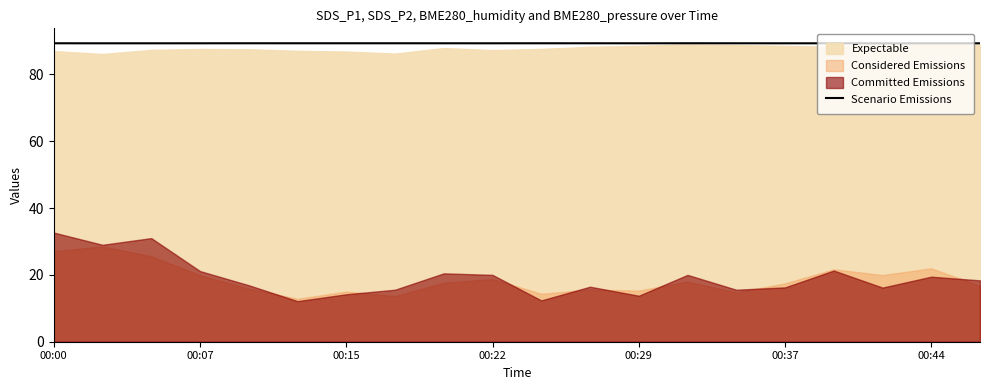

What is the lowest value of the Scenario Emissions series?

89.3